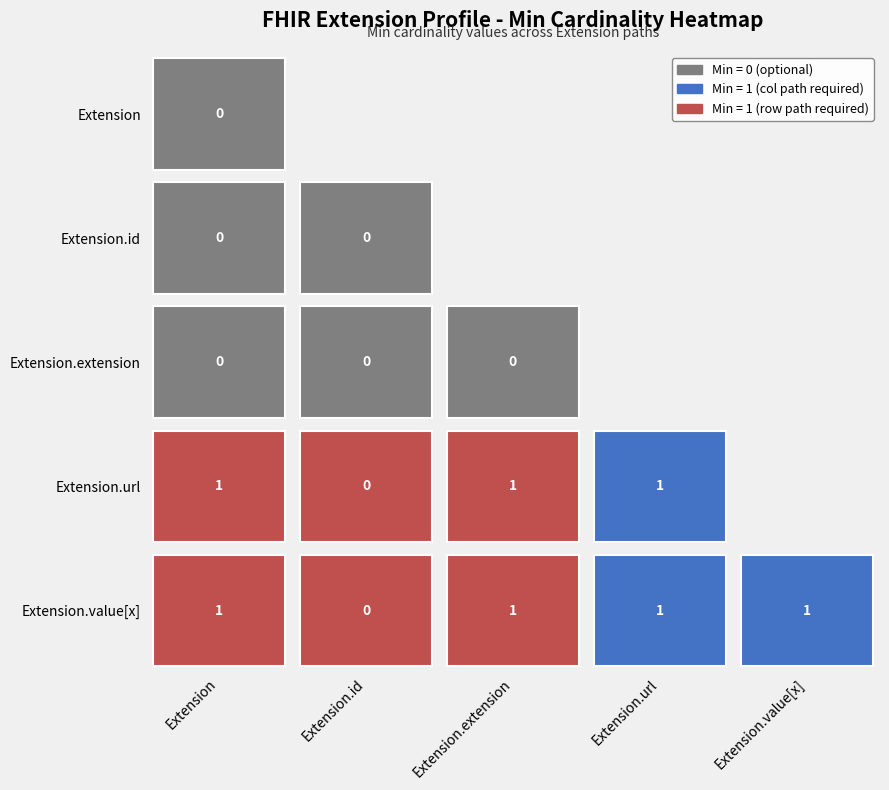

Read the Extension.url value at Extension.url.

1